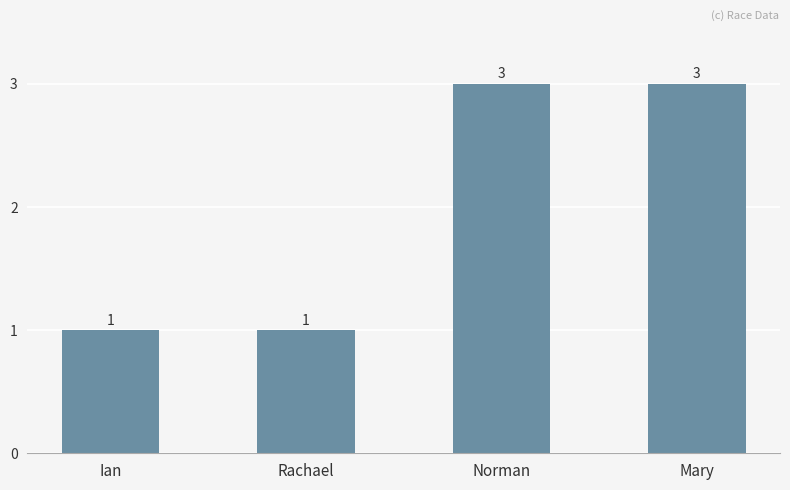

How many bars are there in total?

4